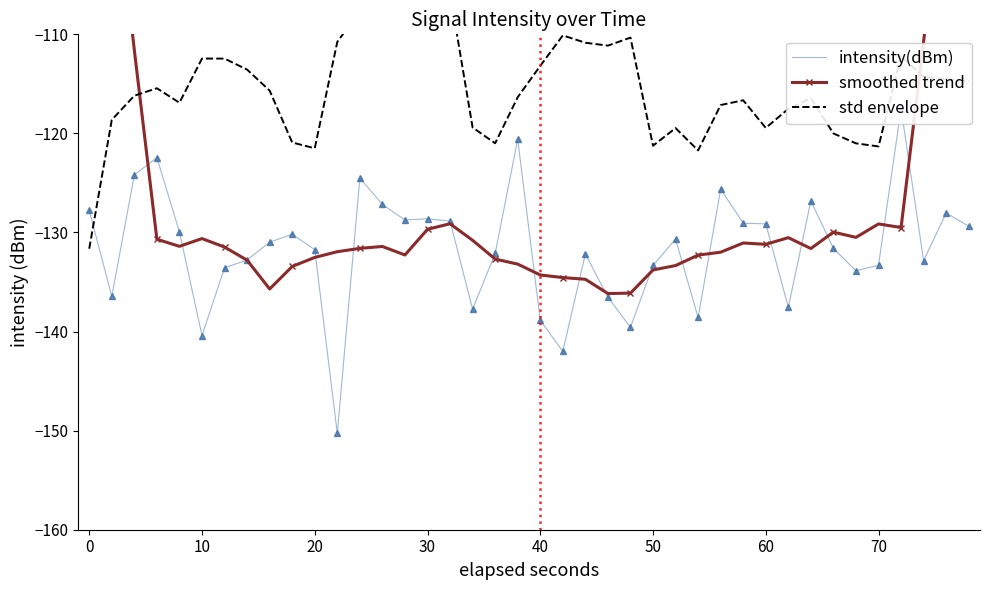

What is the average value of the std envelope series?

-115.5